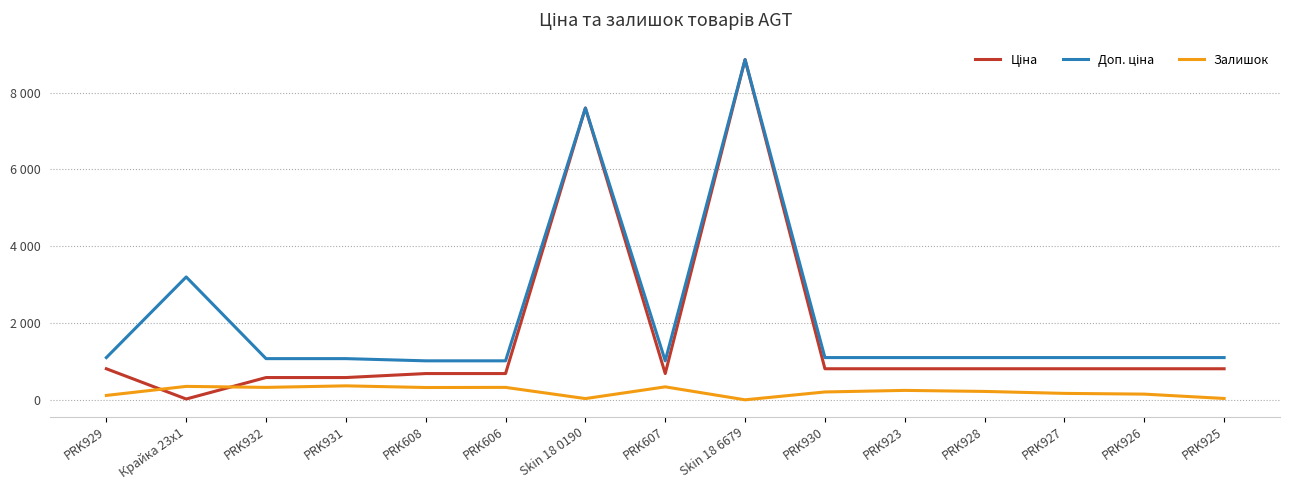

Reading left to right, what are all the values shown in this chart?

Ціна: 818.5	32.0	589.9	589.9	693.7	693.7	7596.5	693.7	8856.7	818.5	818.5	818.5	818.5	818.5	818.5
Доп. ціна: 1109.2	3205.0	1081.7	1081.7	1024.6	1024.6	7596.5	1024.6	8856.7	1109.2	1109.2	1109.2	1109.2	1109.2	1109.2
Залишок: 125.0	360.0	334.0	374.0	331.0	334.0	43.0	348.0	11.0	215.0	256.0	229.0	178.0	159.0	46.0